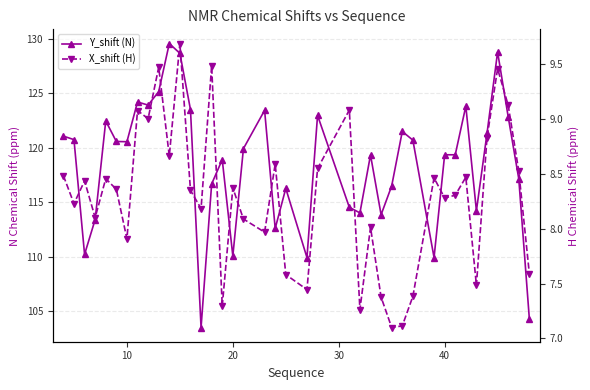

What is the difference between the highest and lowest values at 10?

112.5